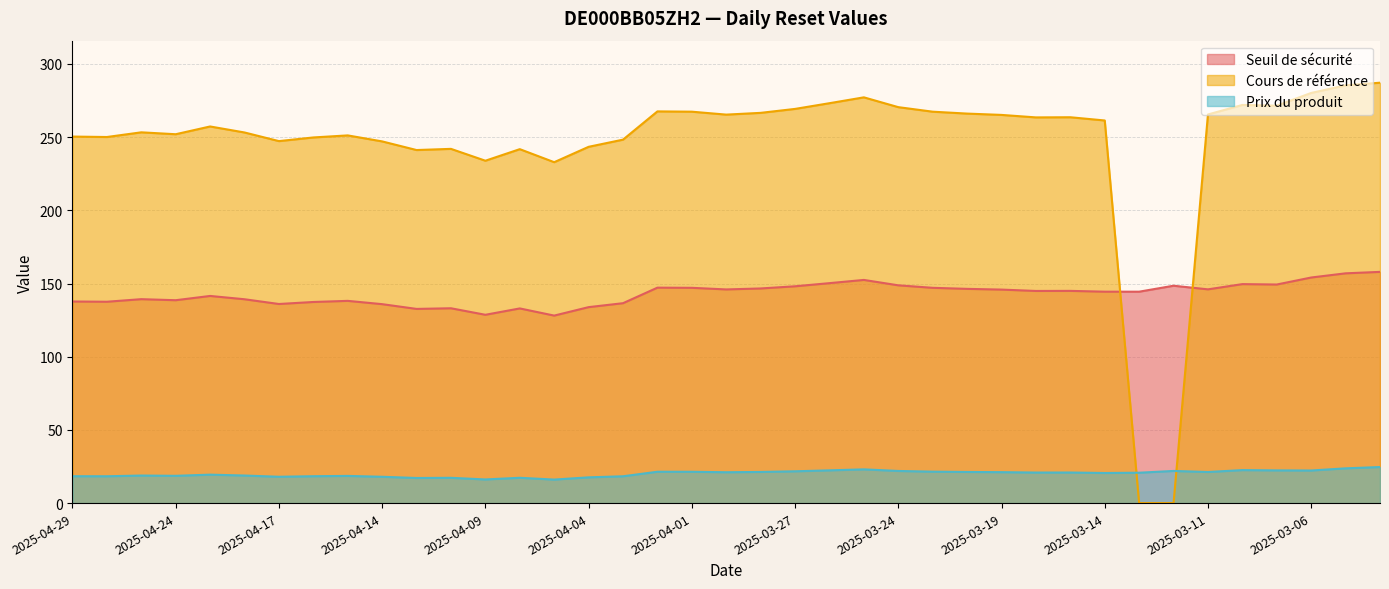

At 2025-04-07, list the series in order from smallest to largest.

Prix du produit, Seuil de sécurité, Cours de référence